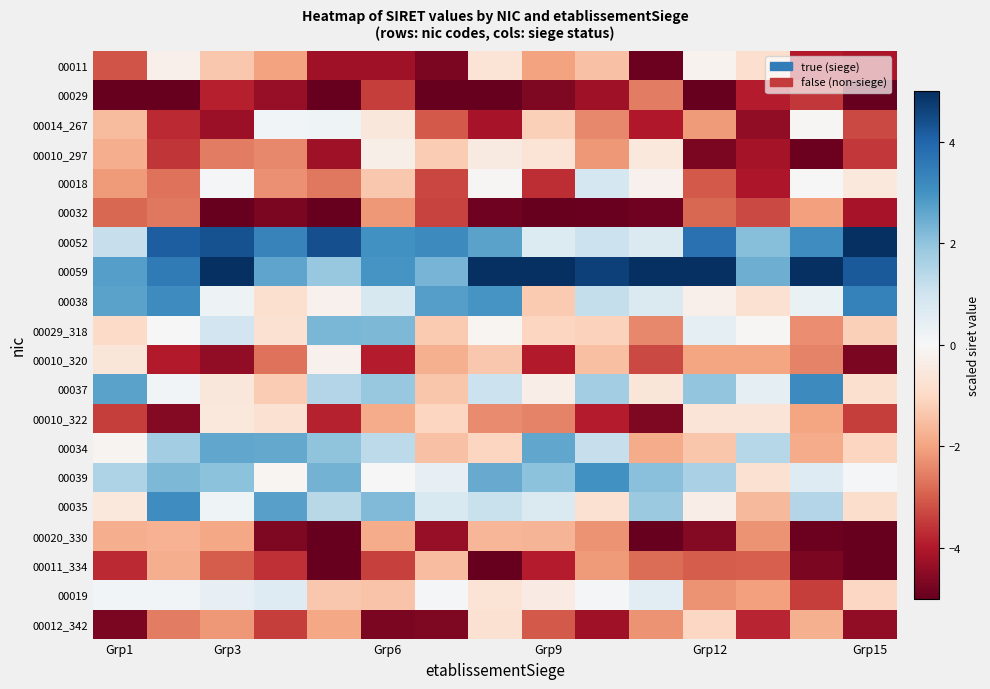

At which category is the sum across all series the highest?

7